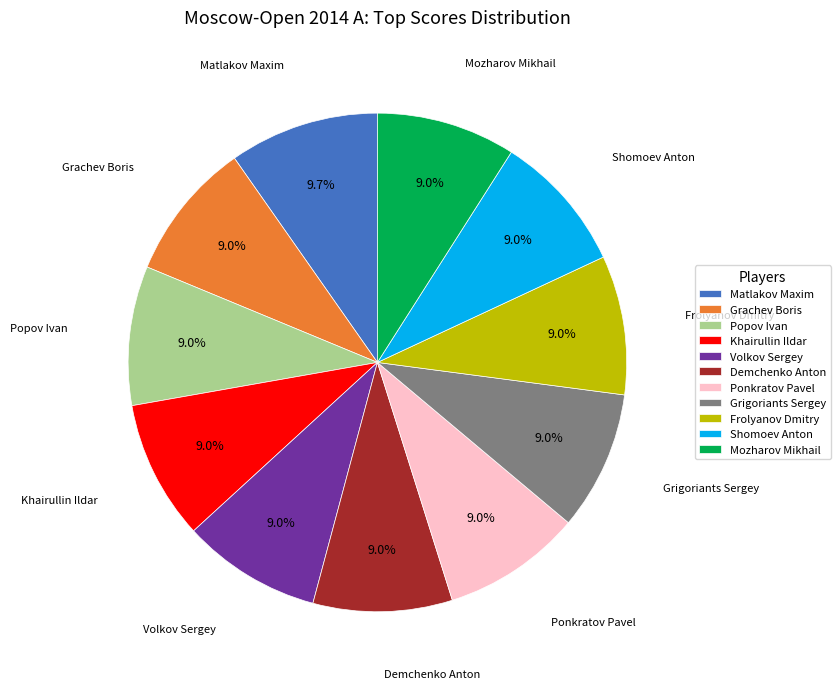

What percentage is the Ponkratov Pavel slice, to the nearest percent?

9%